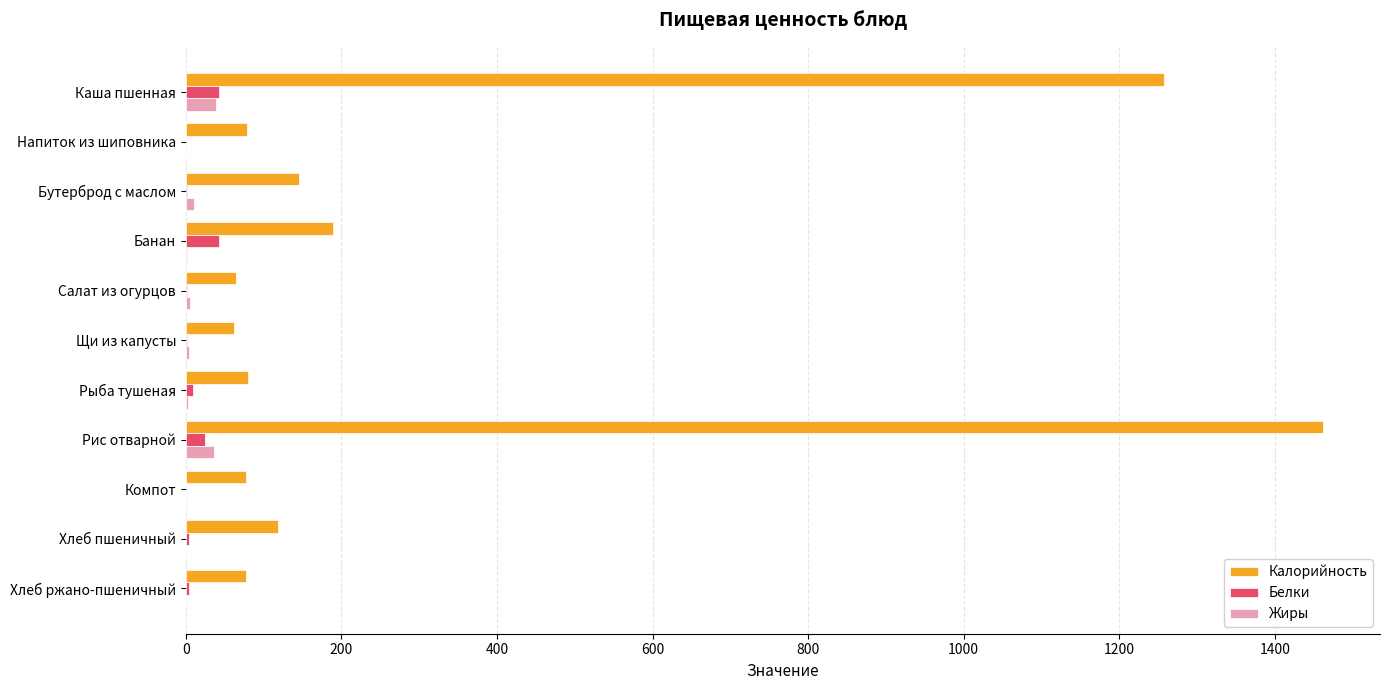

What are all the series names shown in the legend?

Калорийность, Белки, Жиры